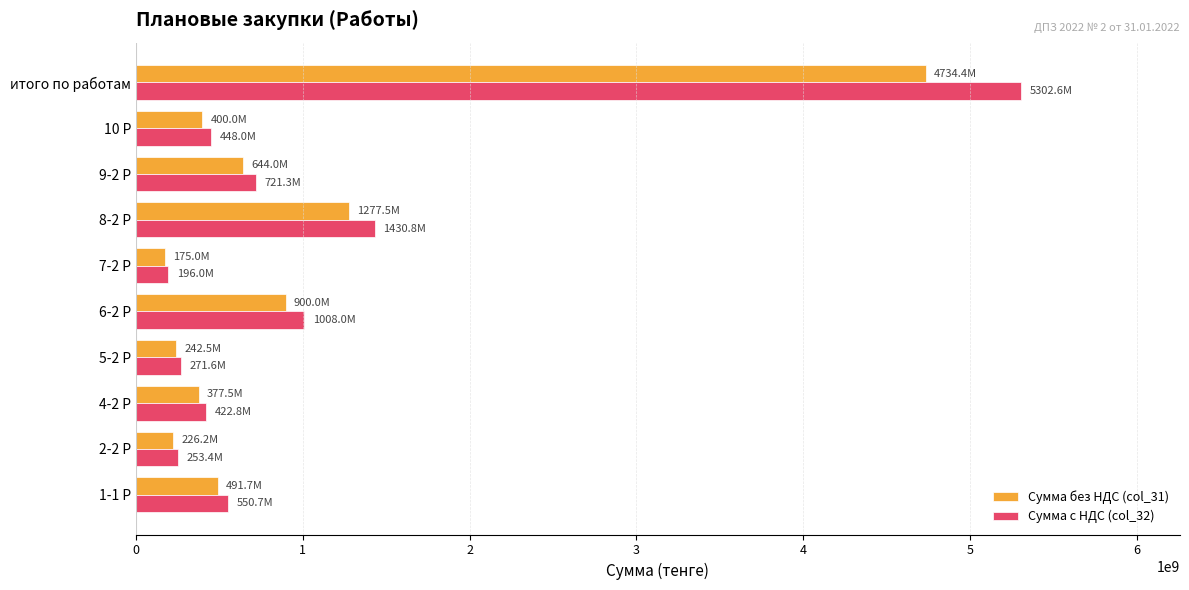

At which label does Сумма с НДС (col_32) reach its peak?

итого по работам